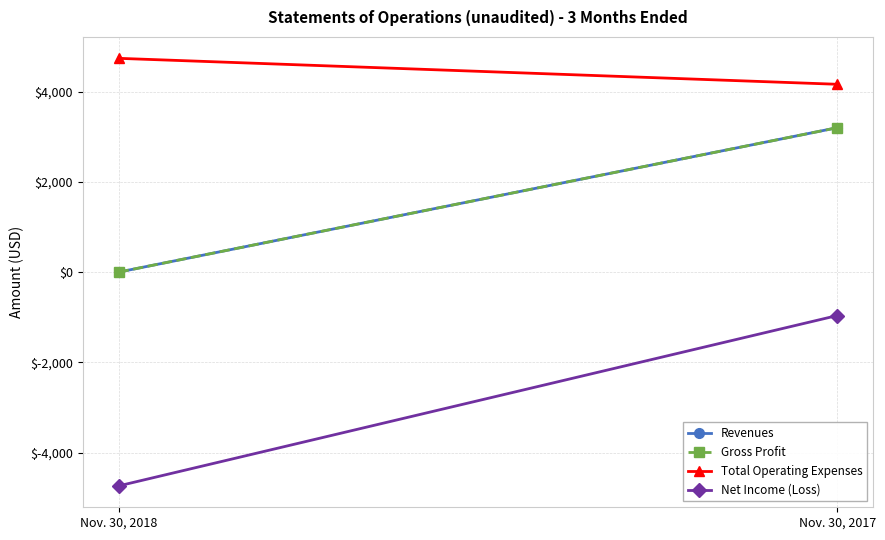

What is the value of the Total Operating Expenses point at the 2nd from the left?

4163